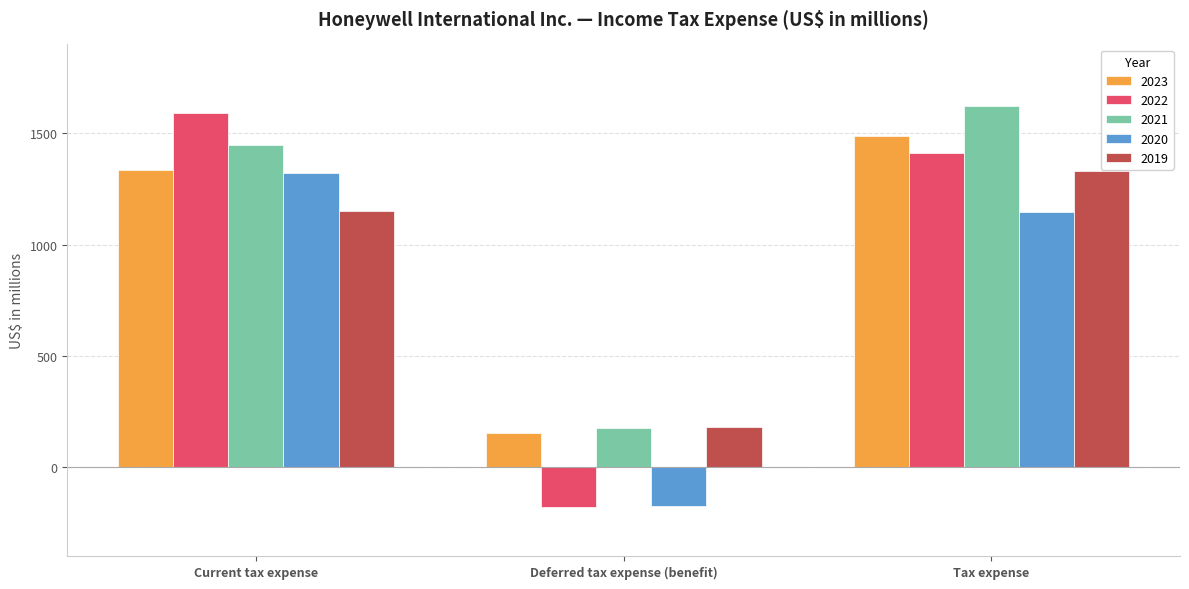

Reading left to right, what are all the values shown in this chart?

2023: Current tax expense=1334	Deferred tax expense (benefit)=153	Tax expense=1487
2022: Current tax expense=1592	Deferred tax expense (benefit)=-180	Tax expense=1412
2021: Current tax expense=1447	Deferred tax expense (benefit)=178	Tax expense=1625
2020: Current tax expense=1322	Deferred tax expense (benefit)=-175	Tax expense=1147
2019: Current tax expense=1150	Deferred tax expense (benefit)=179	Tax expense=1329